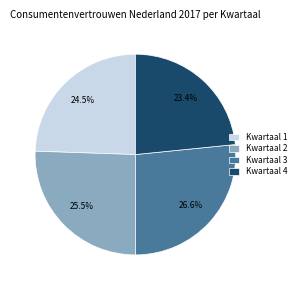

Is Kwartaal 4 the majority of the pie?

No